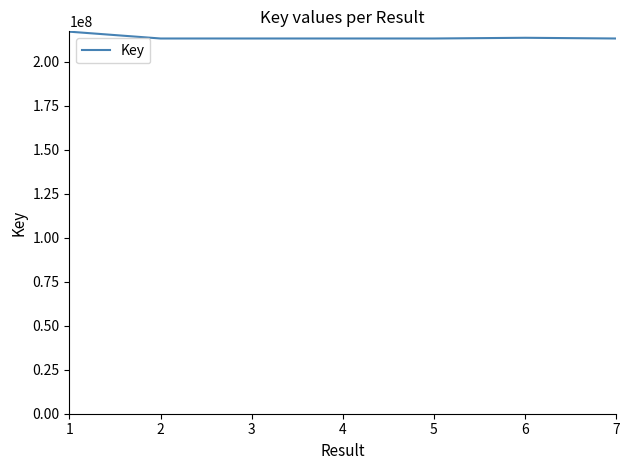

The value at 2 is 293336266. True or false?

False